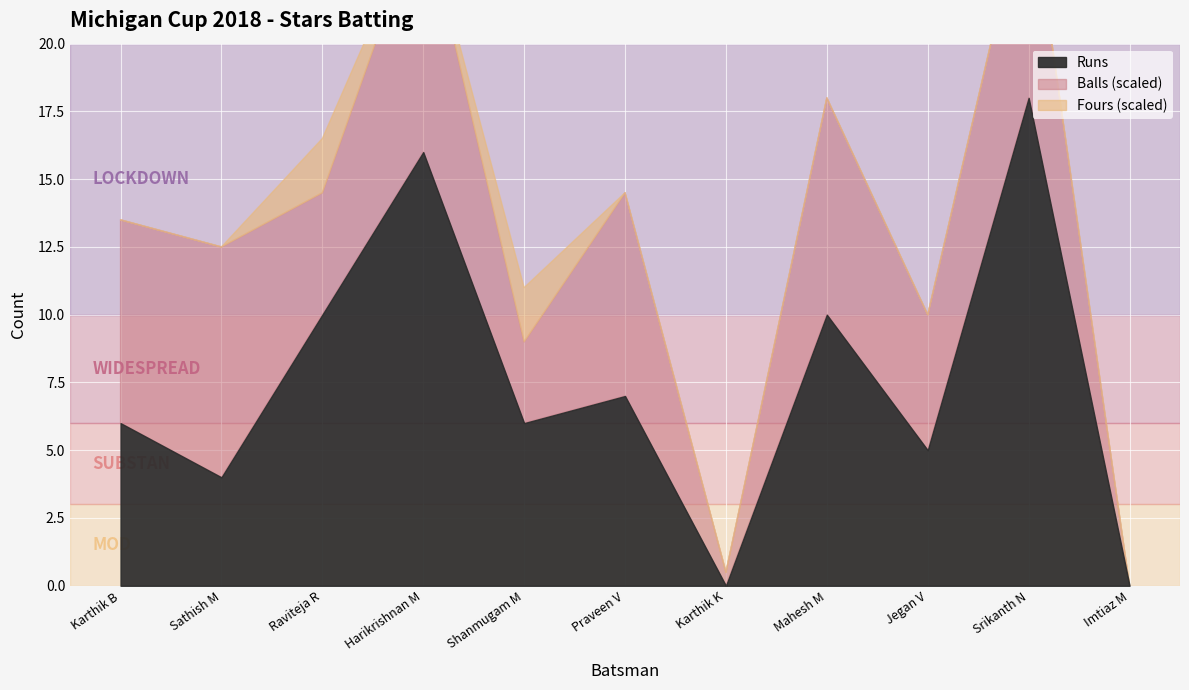

What is the total value across all series at Karthik K?

1